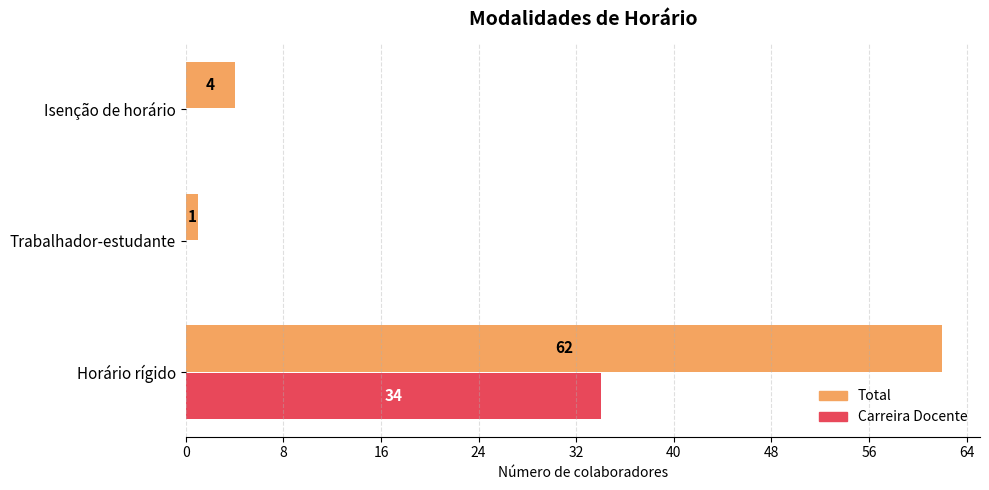

What is the sum of all Carreira Docente values?

34